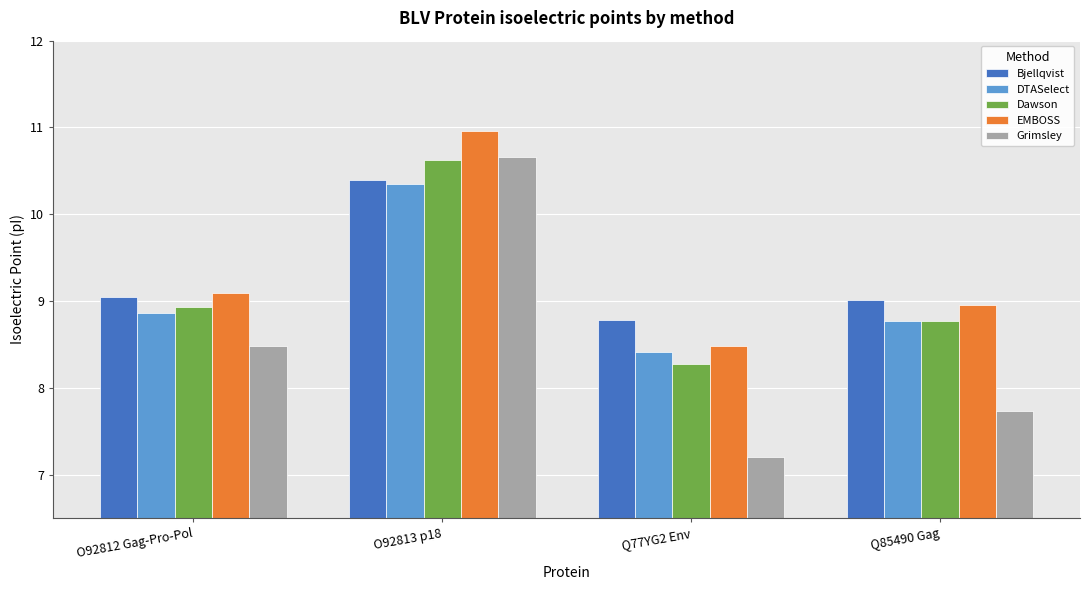

What position from the left is O92813 p18?

2